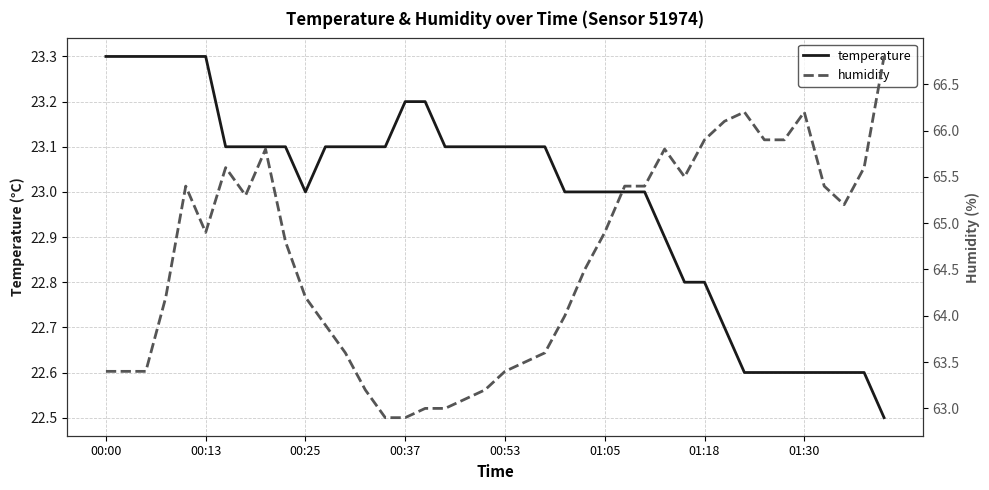

What is the lowest value of the temperature series?

22.5